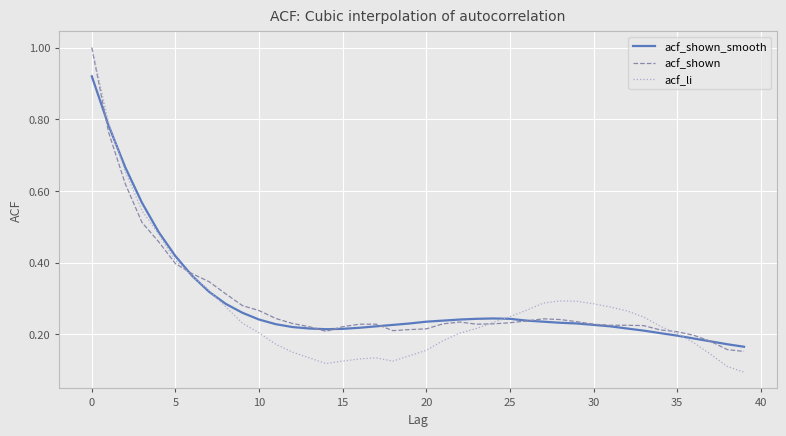

What is the maximum value shown in the chart?

1.0